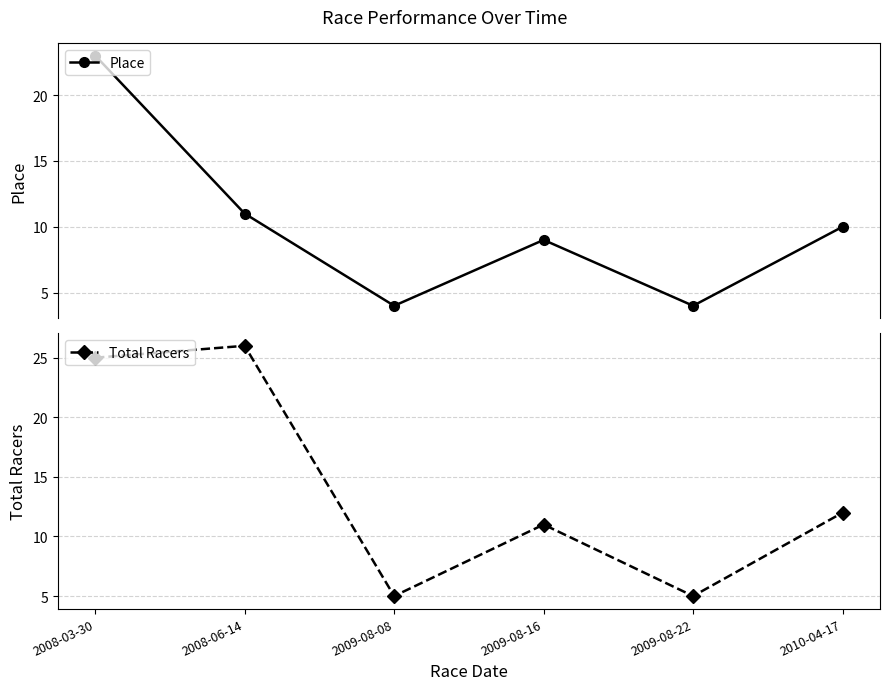

Between 2008-06-14 and 2009-08-22, which is larger?

2008-06-14